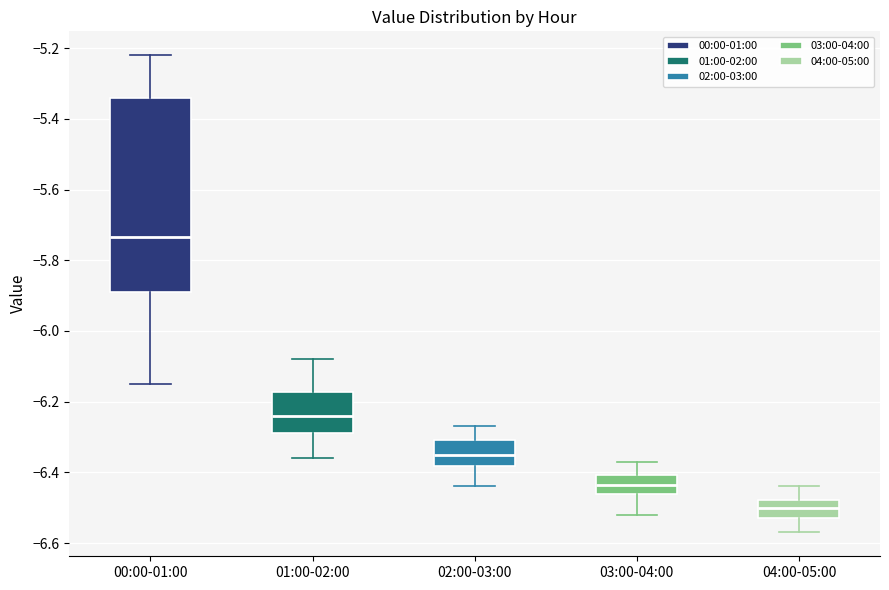

Reading left to right, read every box against the y-axis: the position of its median line, the range the box covers, and the ends of its whiskers. The values are not printed on the chart, so give them approximately, as read against the axis.

00:00-01:00: median -5.74, box -5.88 to -5.34, whiskers -6.14 to -5.22
01:00-02:00: median -6.24, box -6.28 to -6.18, whiskers -6.36 to -6.08
02:00-03:00: median -6.34, box -6.38 to -6.30, whiskers -6.44 to -6.26
03:00-04:00: median -6.44, box -6.46 to -6.40, whiskers -6.52 to -6.36
04:00-05:00: median -6.50, box -6.52 to -6.48, whiskers -6.56 to -6.44